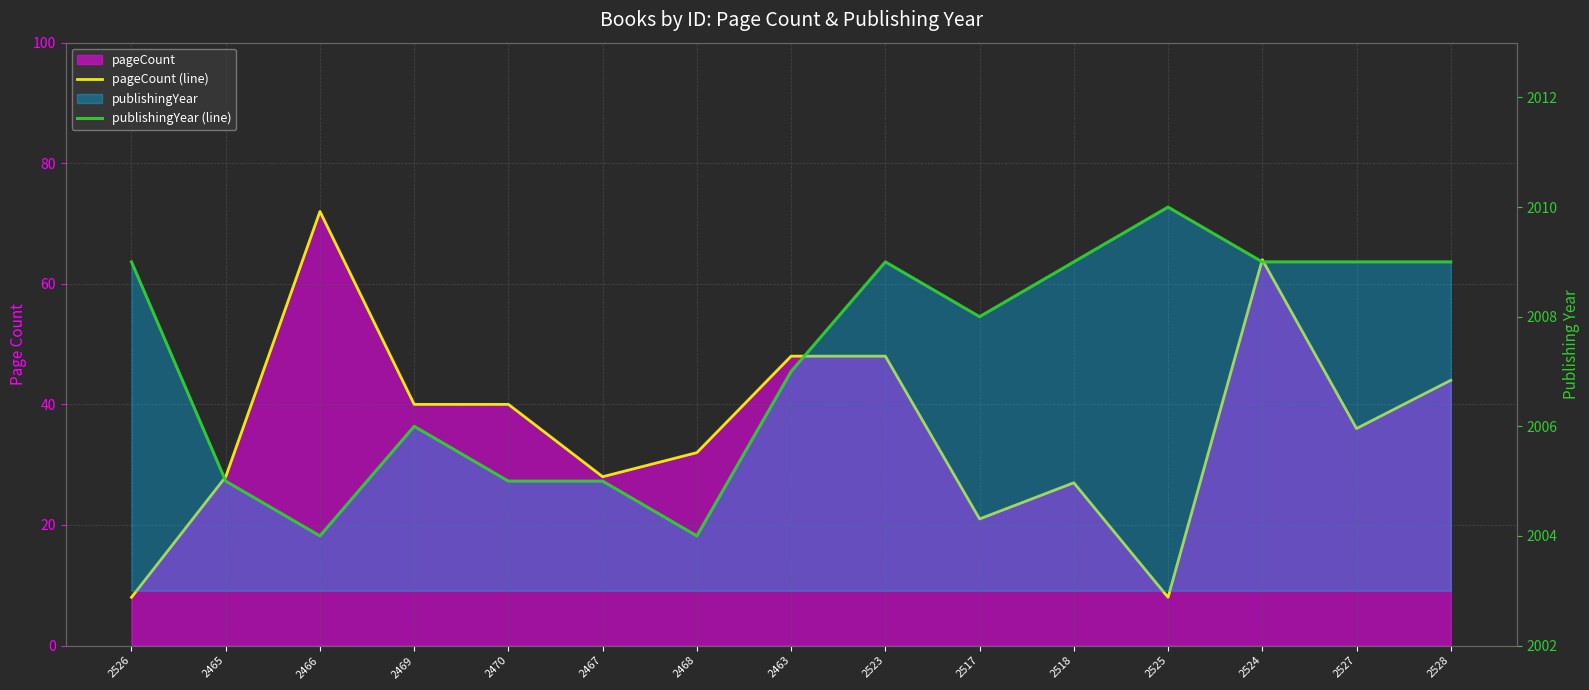

Count the publishingYear (line) values in the range 2005 to 2009.

12